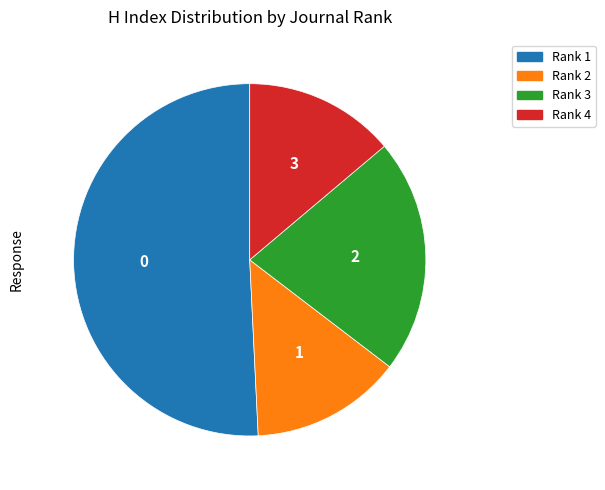

How many segments does this pie chart have?

4